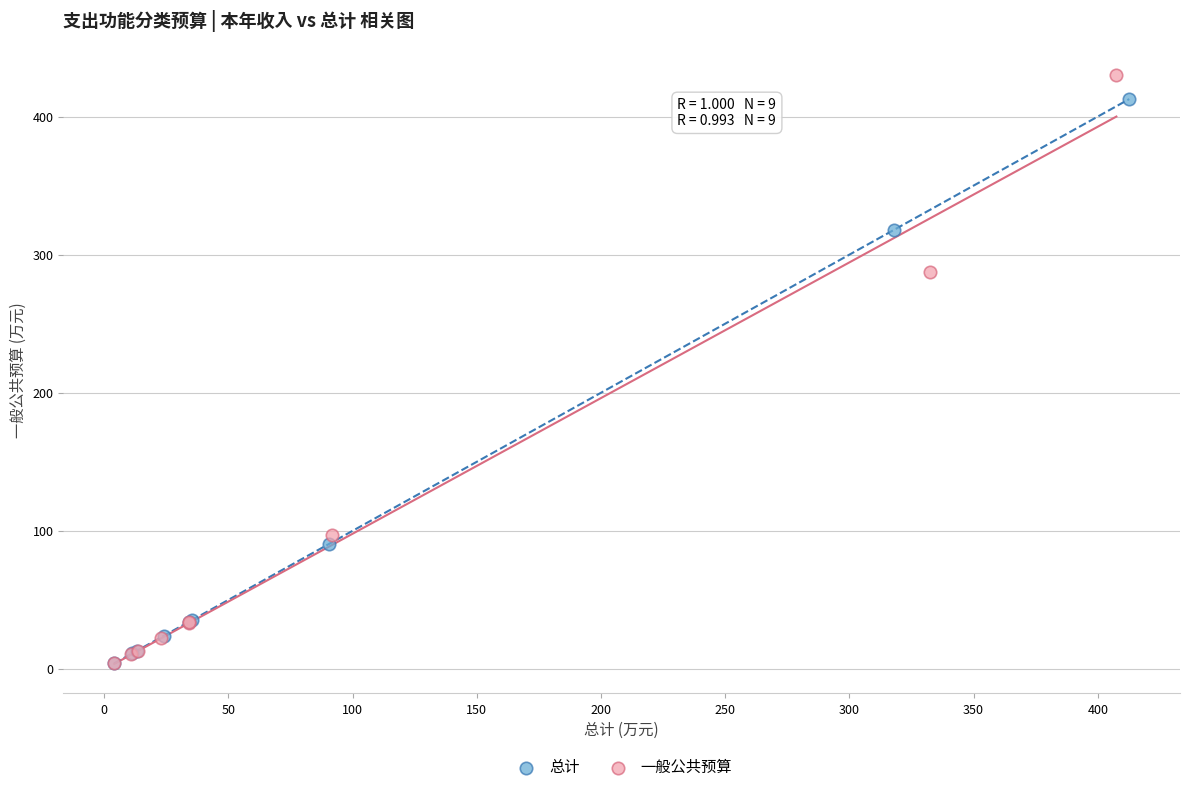

Which series has the widest spread of Y values?

一般公共预算